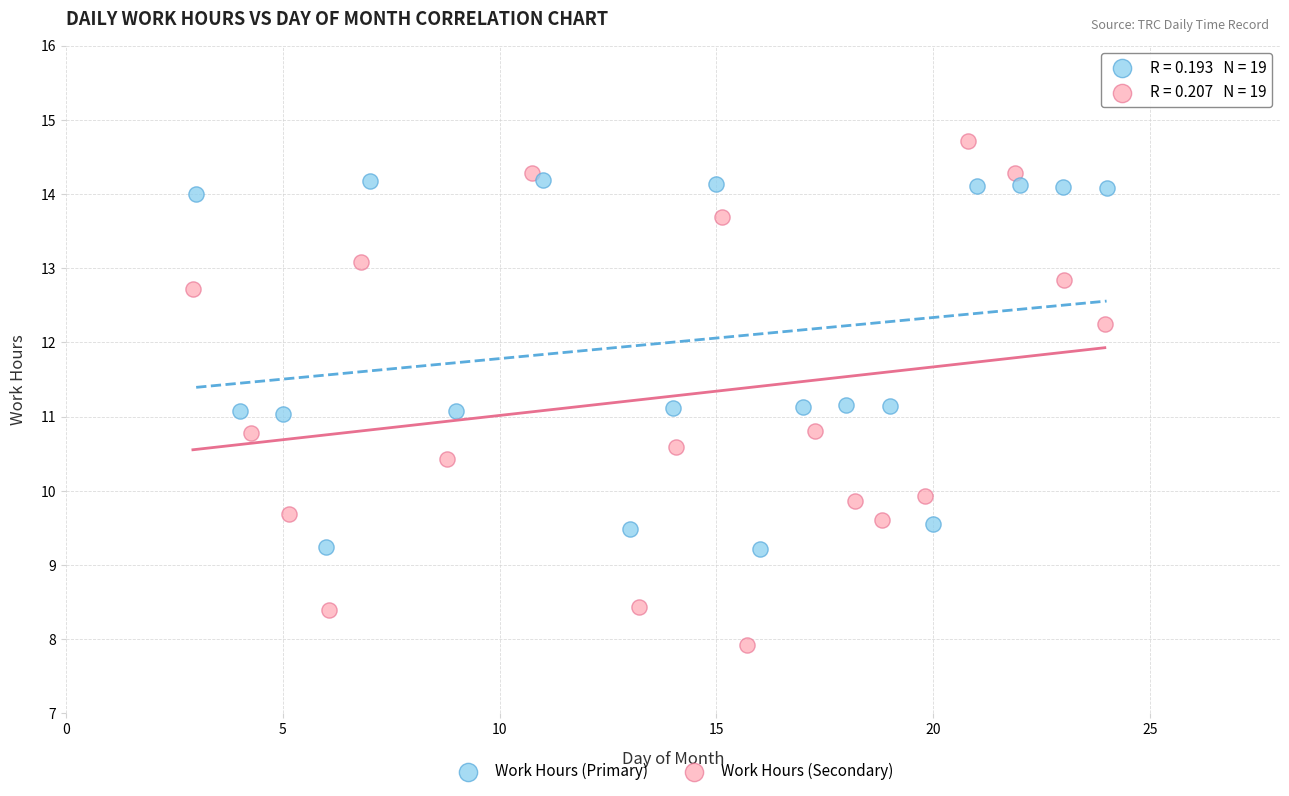

Which series has the widest spread of Y values?

Work Hours (Secondary)